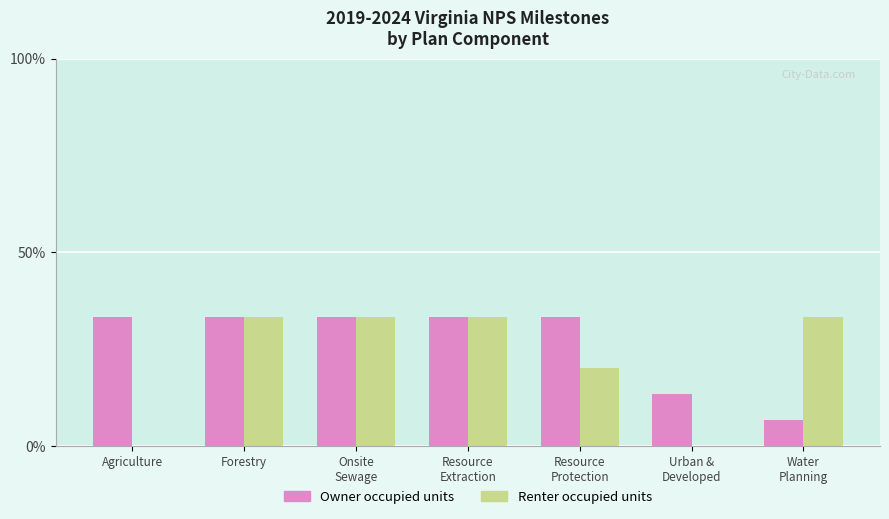

The value of Owner occupied units at Urban &
Developed is 13.3. True or false?

True